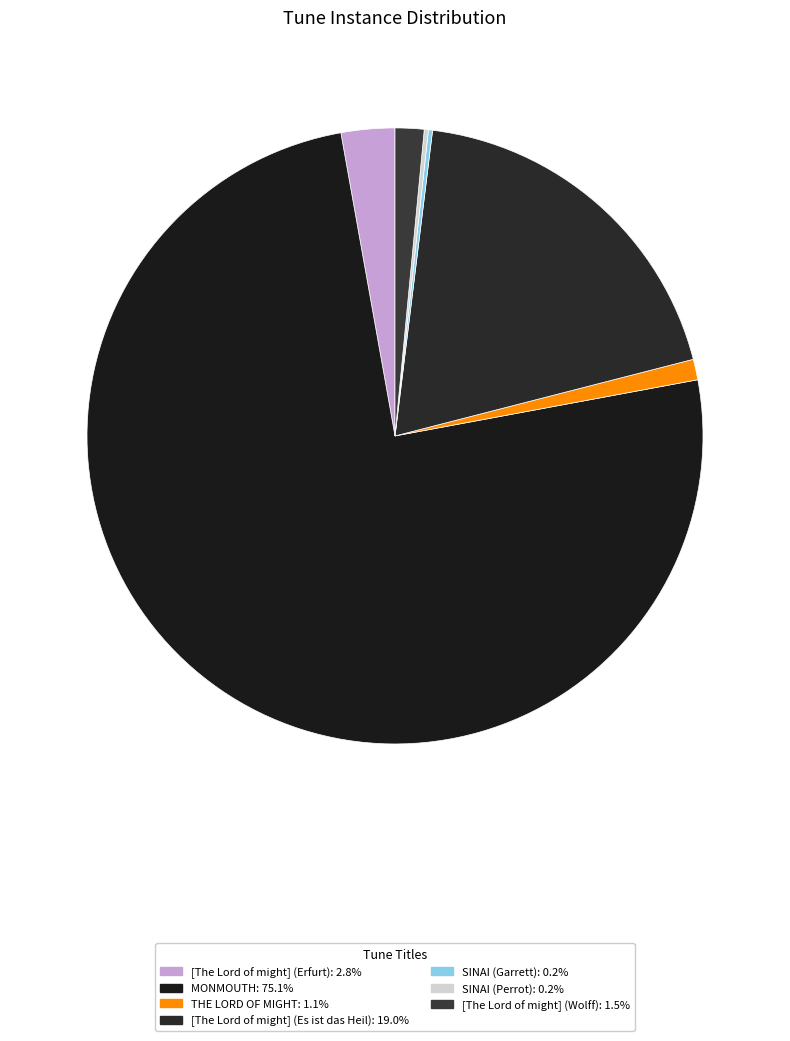

What percentage is the [The Lord of might] (Wolff) slice, to the nearest percent?

2%